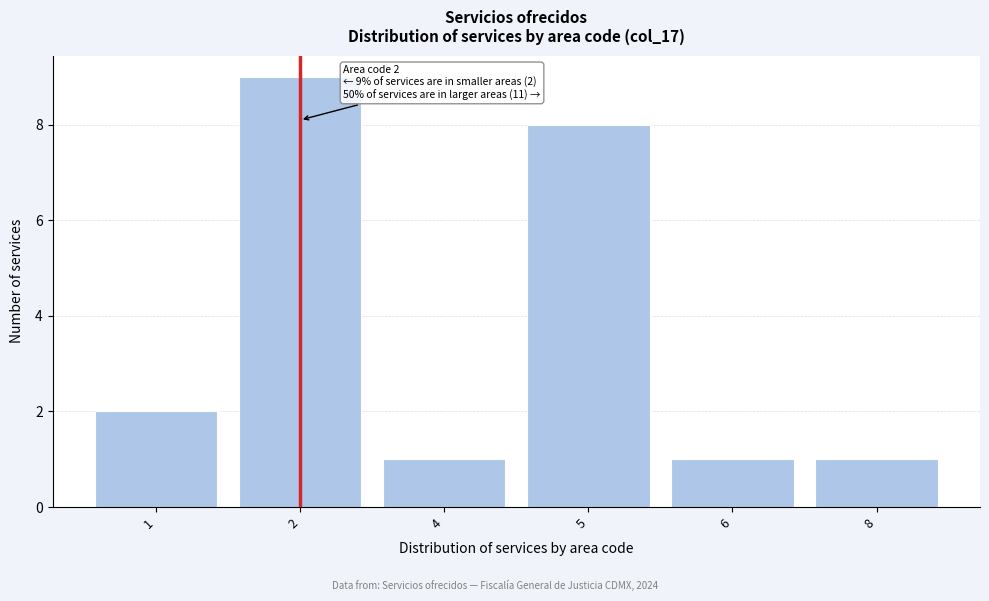

Reading left to right, extract all data points from this chart.

1=2	2=9	4=1	5=8	6=1	8=1